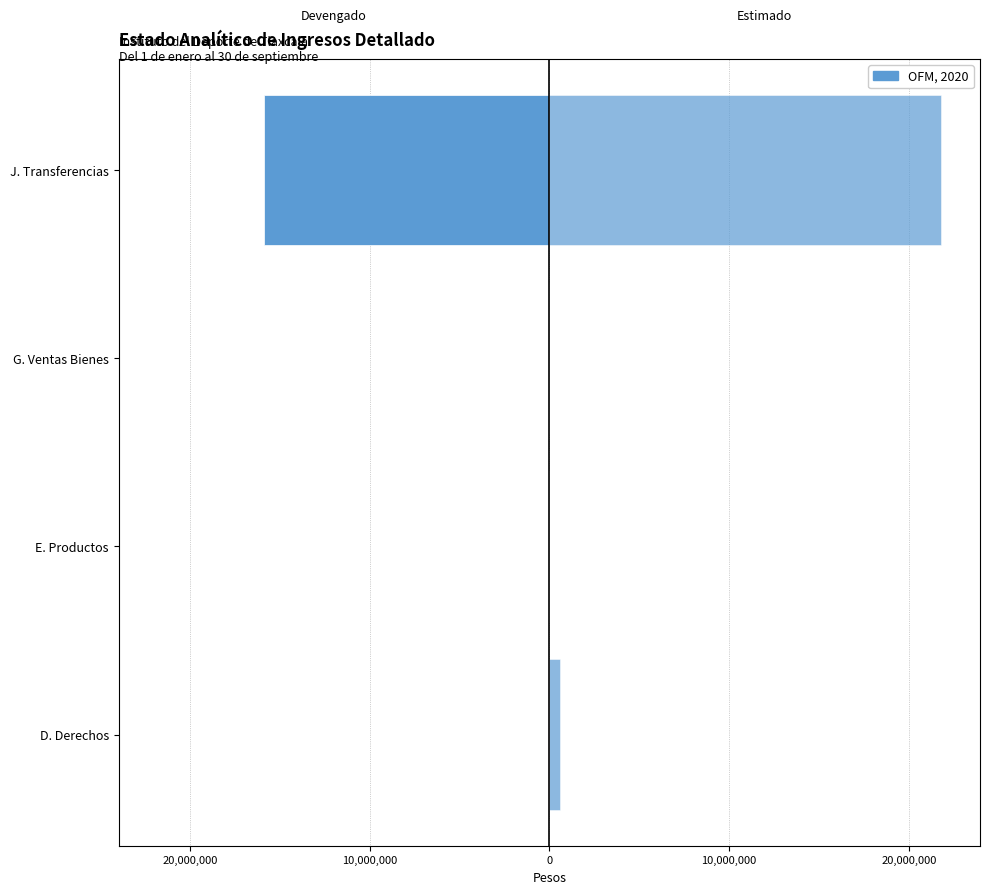

What is the sum of the Estimado values at J. Transferencias and G. Ventas Bienes?

21779061